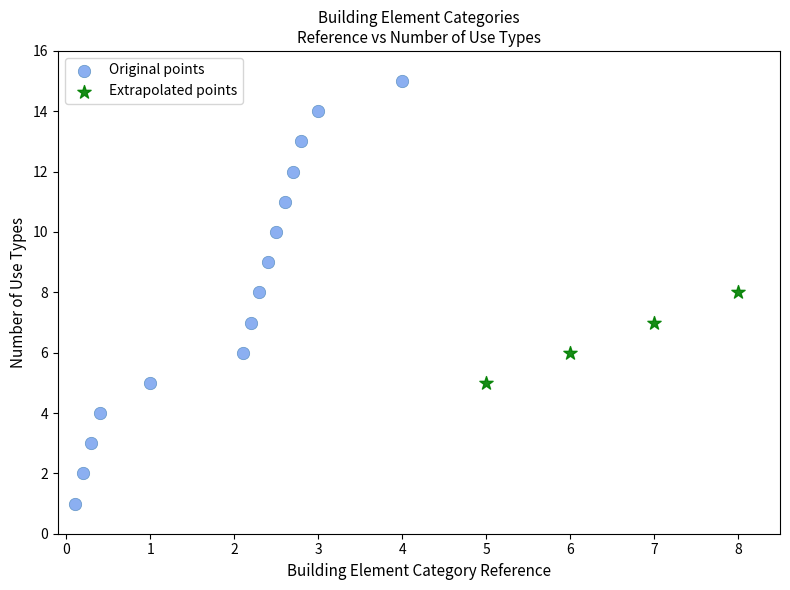

Which series contains the lowest Y value?

Original points